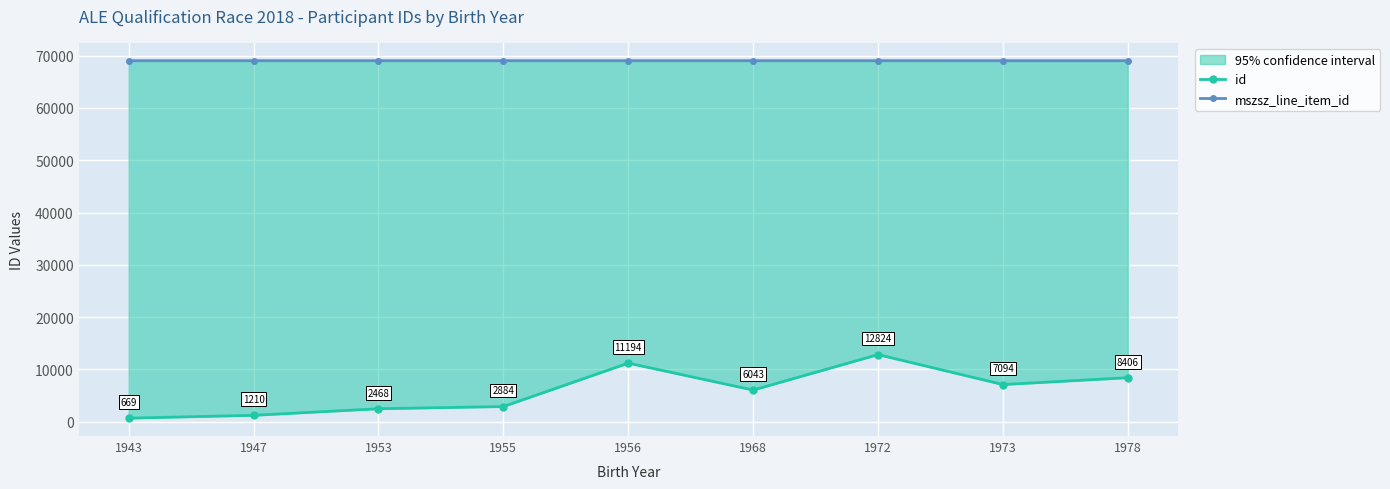

Reading left to right, extract all data points from this chart.

id: 669	1210	2468	2884	11194	6043	12824	7094	8406
mszsz_line_item_id: 69041	69041	69041	69040	69041	69041	69041	69040	69040